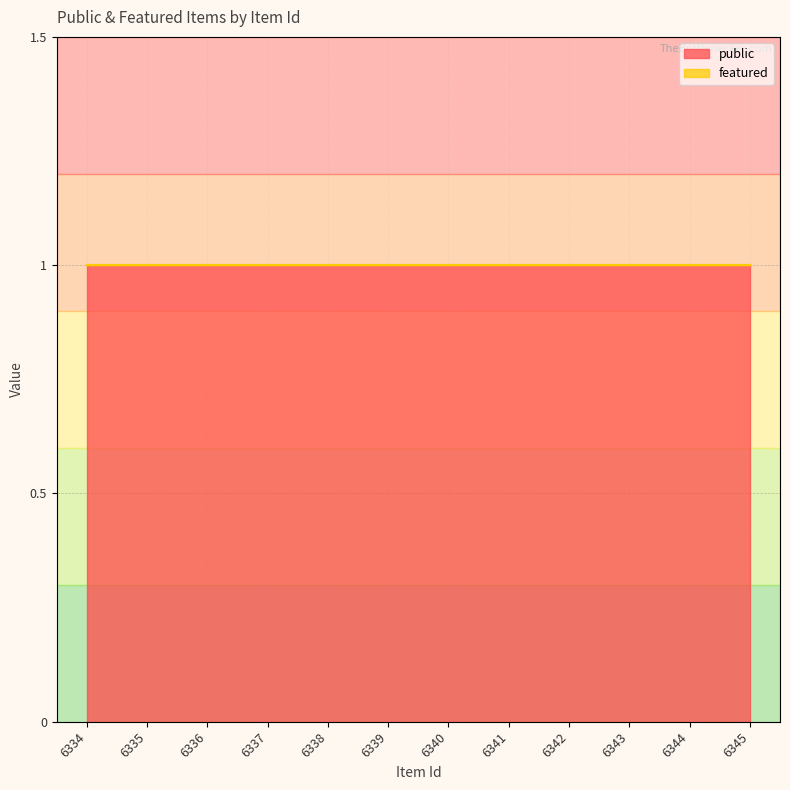

What are all the series names shown in the legend?

public, featured